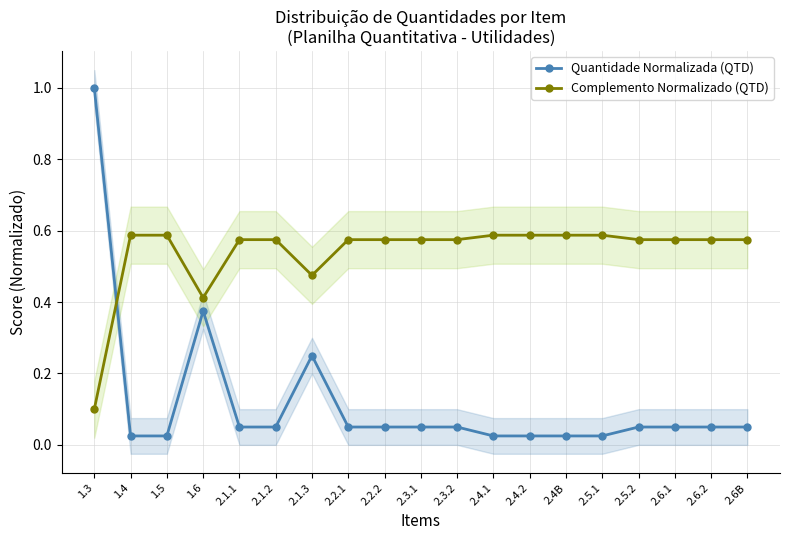

List the labels in order of Quantidade Normalizada (QTD) value, largest first.

1.3, 1.6, 2.1.3, 2.1.1, 2.1.2, 2.2.1, 2.2.2, 2.3.1, 2.3.2, 2.5.2, 2.6.1, 2.6.2, 2.6B, 1.4, 1.5, 2.4.1, 2.4.2, 2.4B, 2.5.1